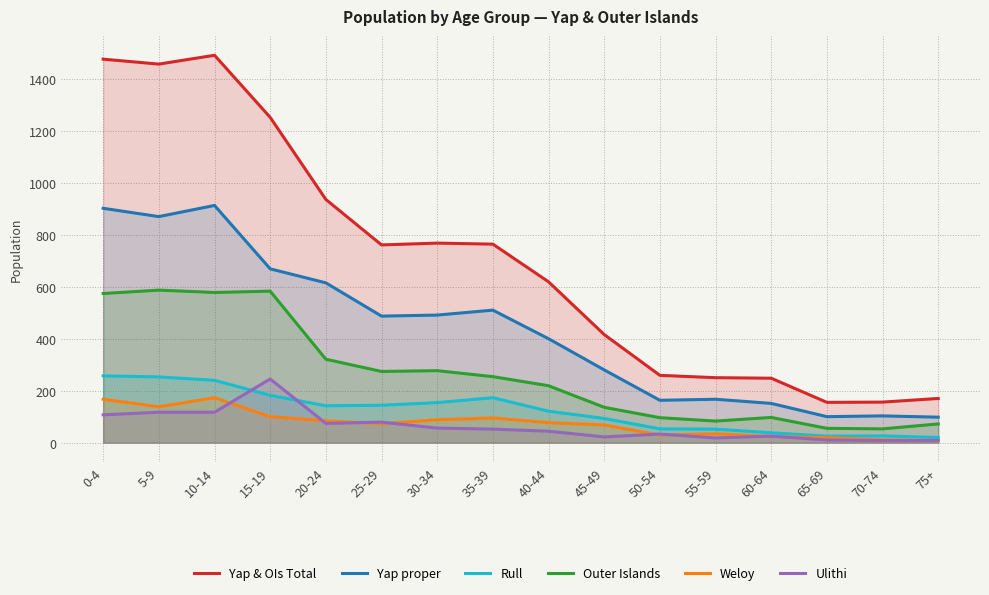

True or false: Rull and Weloy cross at least once.

False